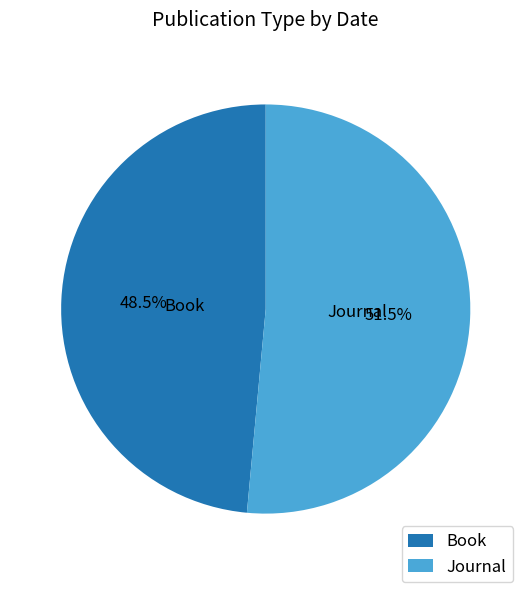

Does Book represent more than half of the total?

No